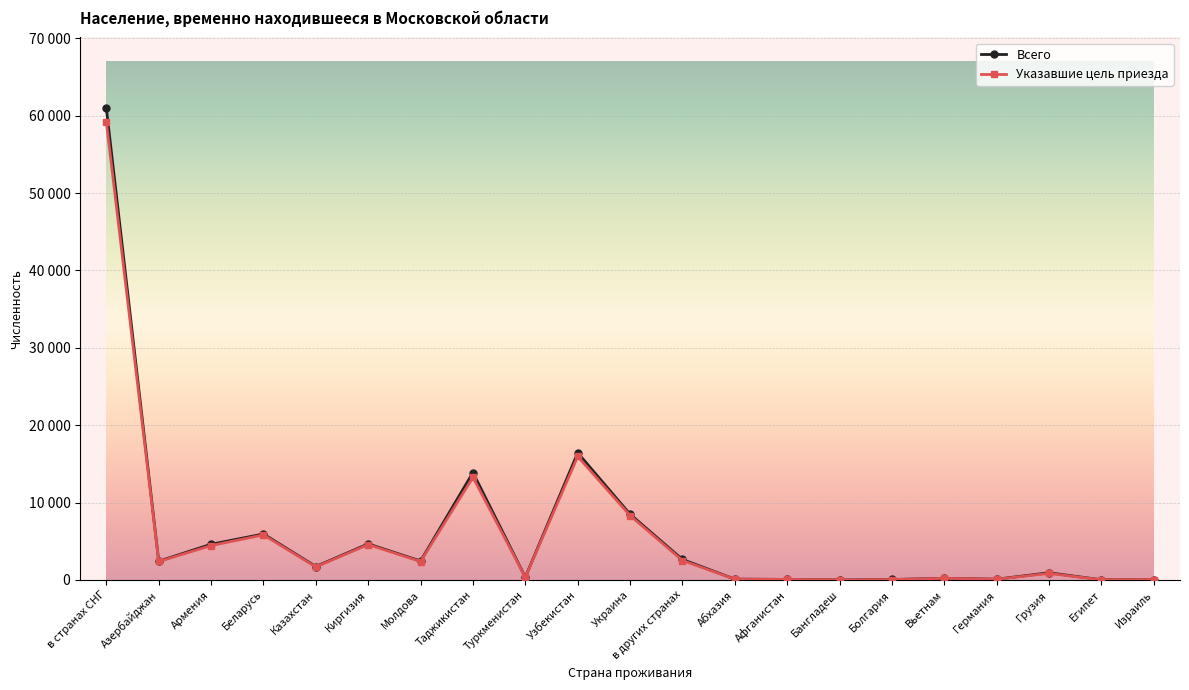

Is this an area chart (filled region under the line)?

No